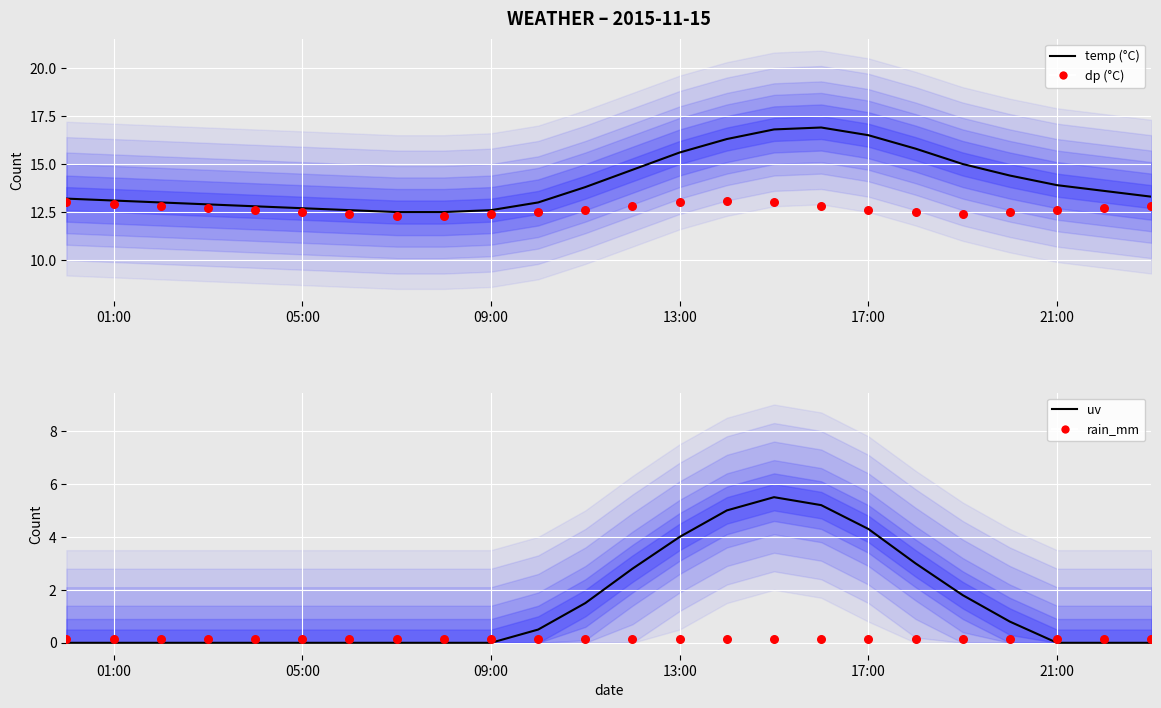

At which category is the sum across all series the highest?

15